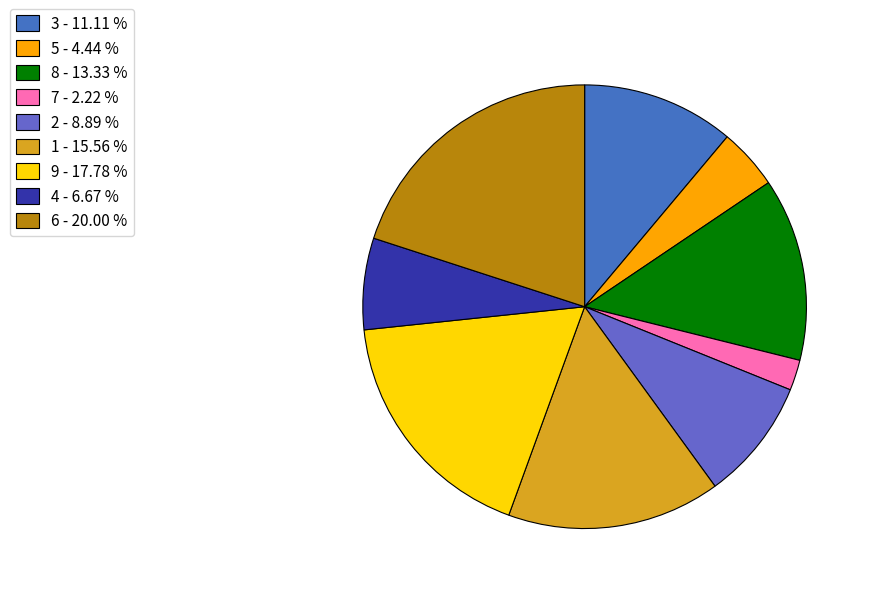

The 7 slice represents 2% of the pie. True or false?

True